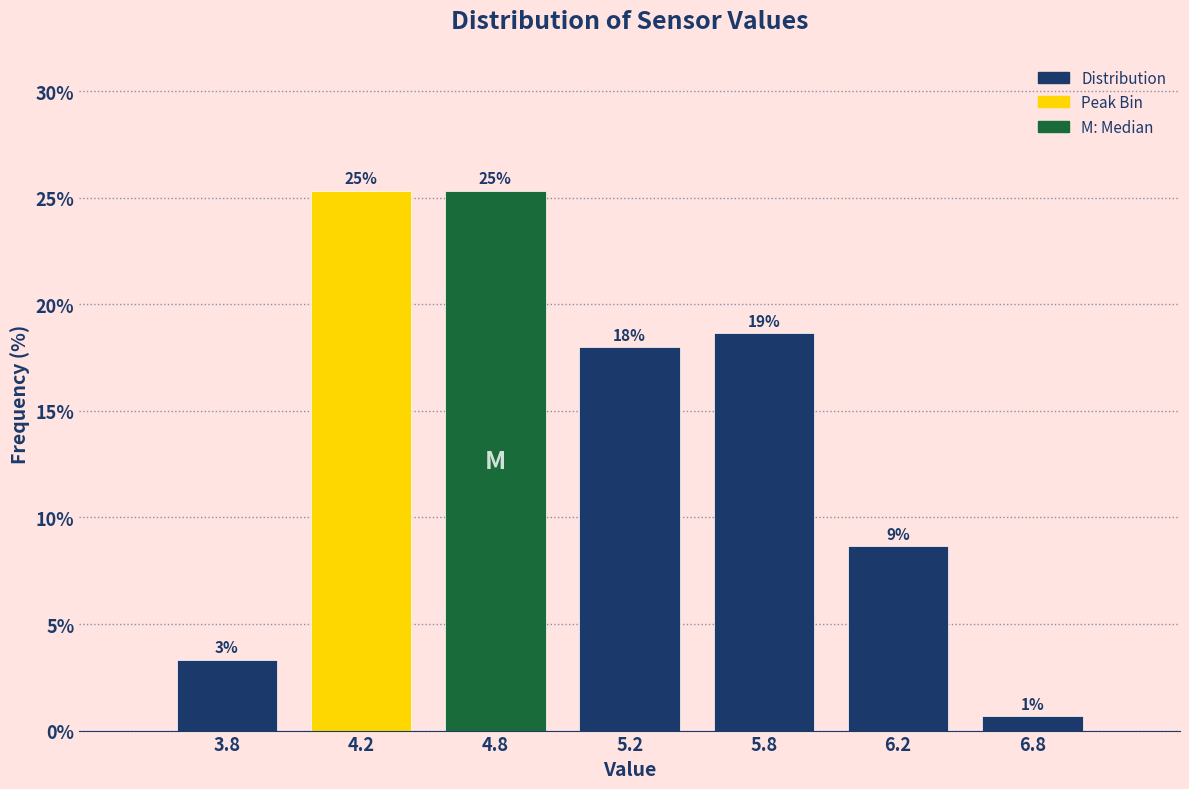

Are the bars horizontal?

No